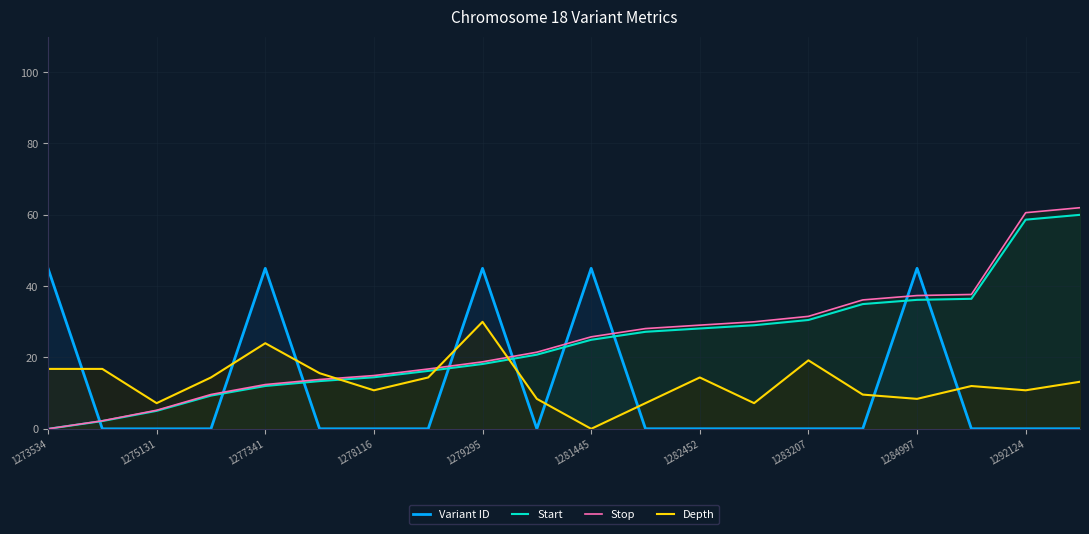

The value of Start at 1283207 is 10.8. True or false?

False